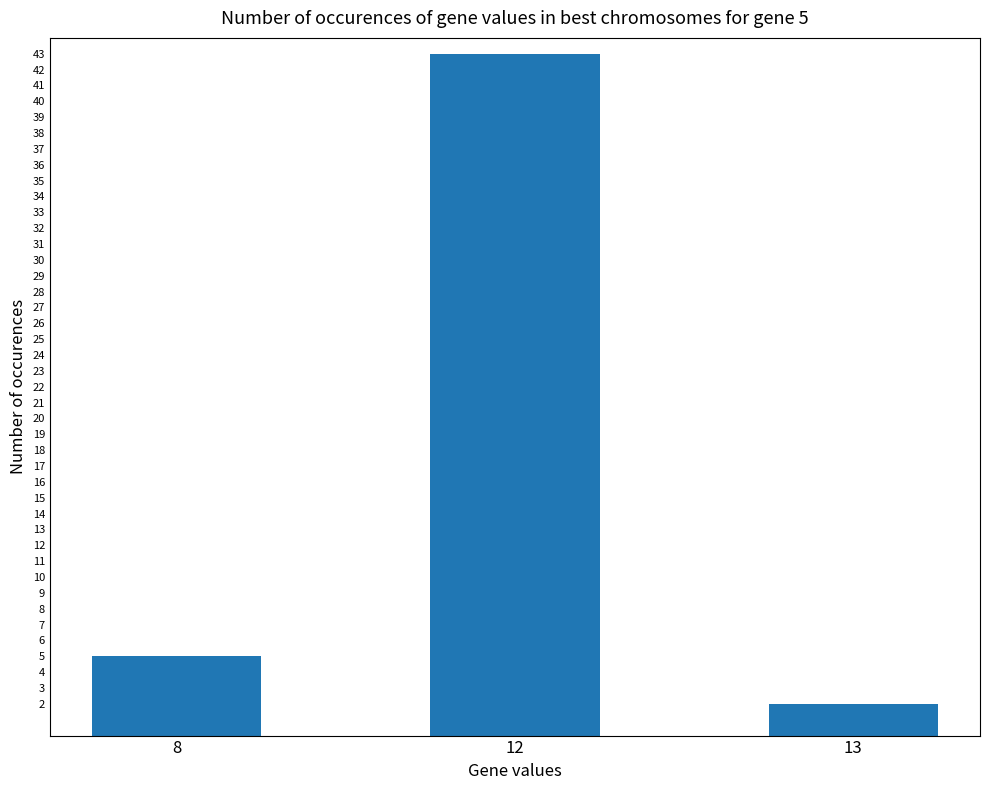

List the labels in order of value, smallest first.

13, 8, 12